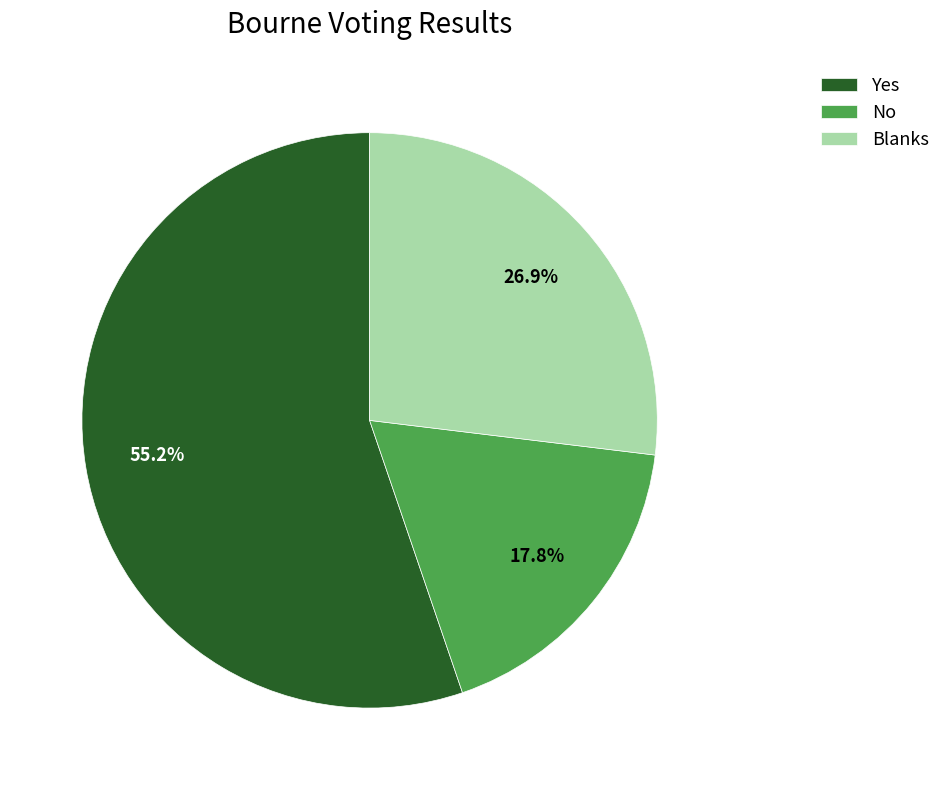

To the nearest percent, what portion does Blanks represent?

27%